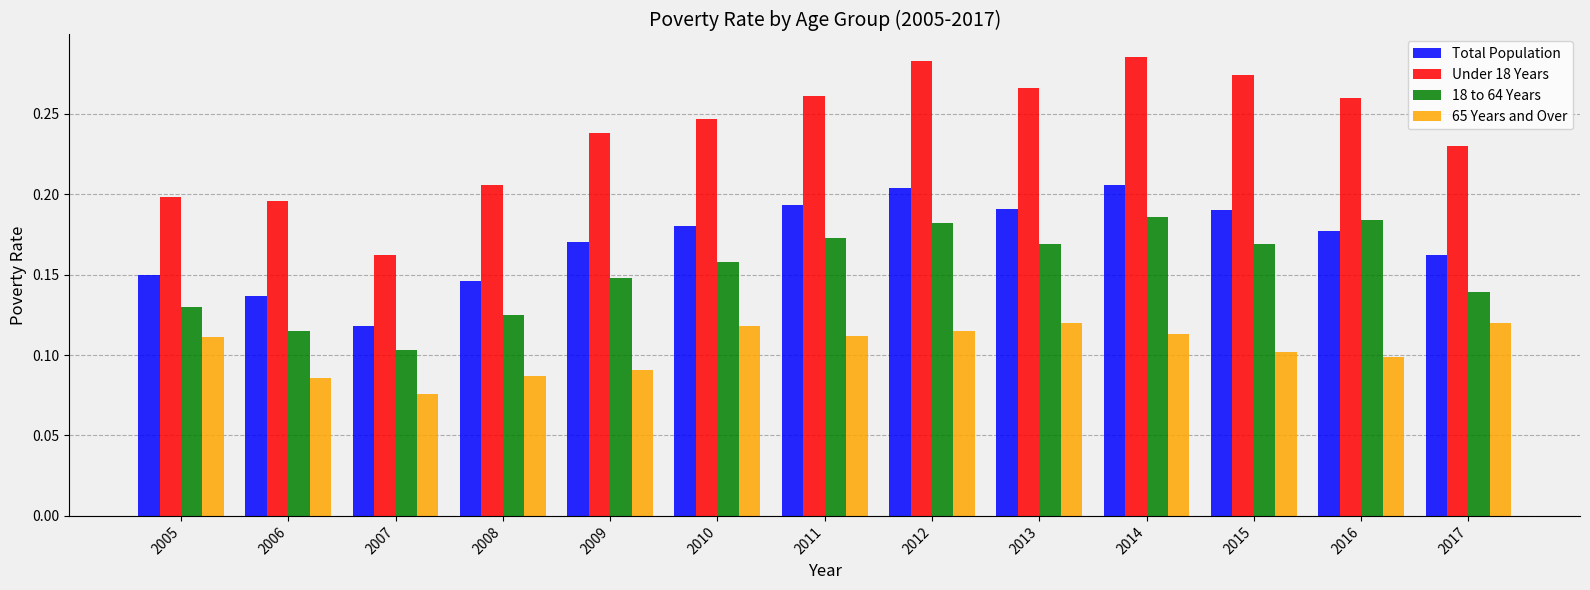

Which category has the lowest value across all series?

2007